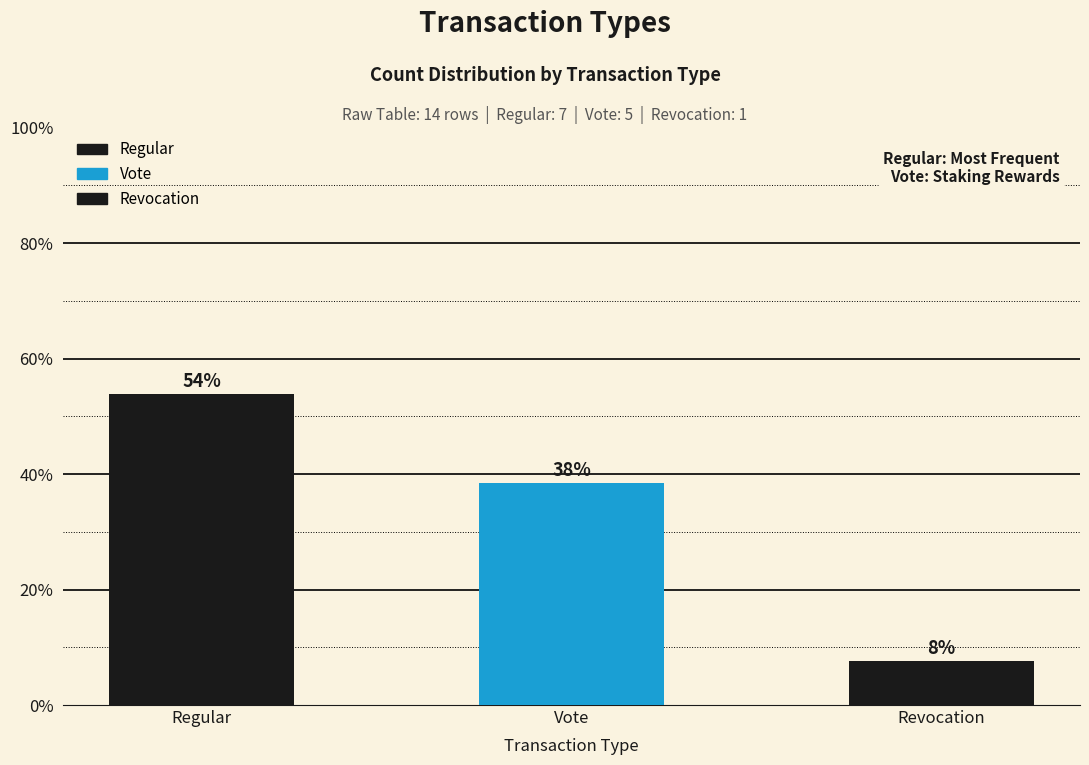

What is the value of the 3rd bar from the left?

7.7